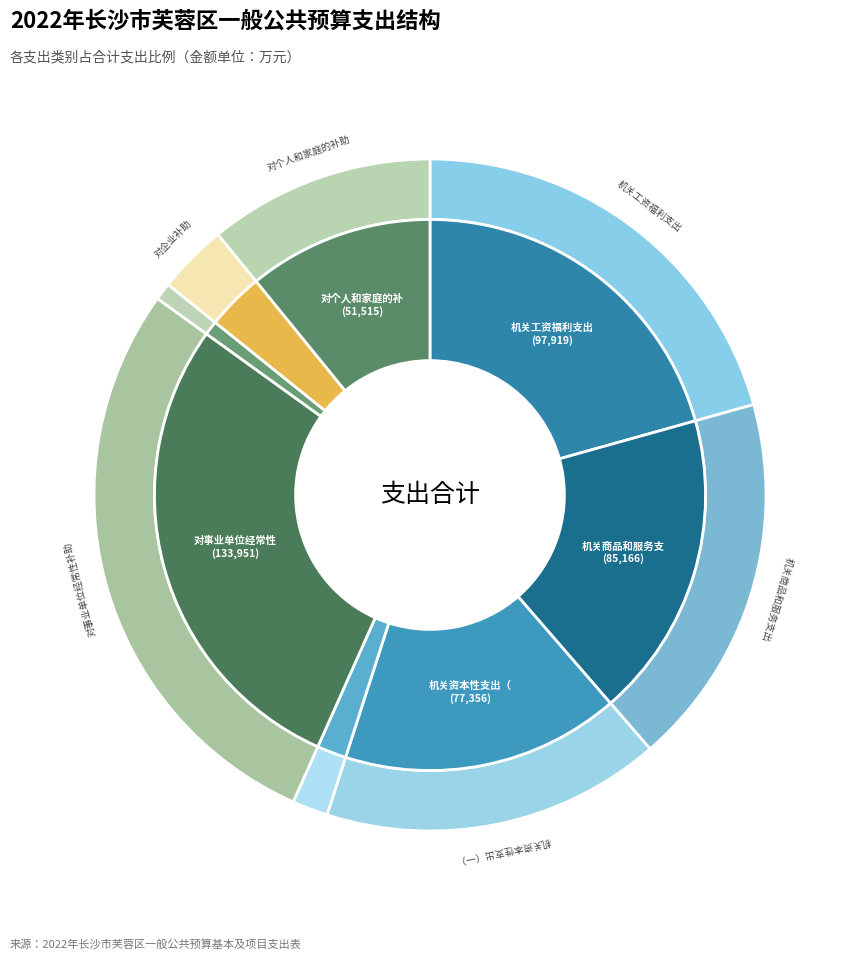

Is 对个人和家庭的补助 the majority of the pie?

No